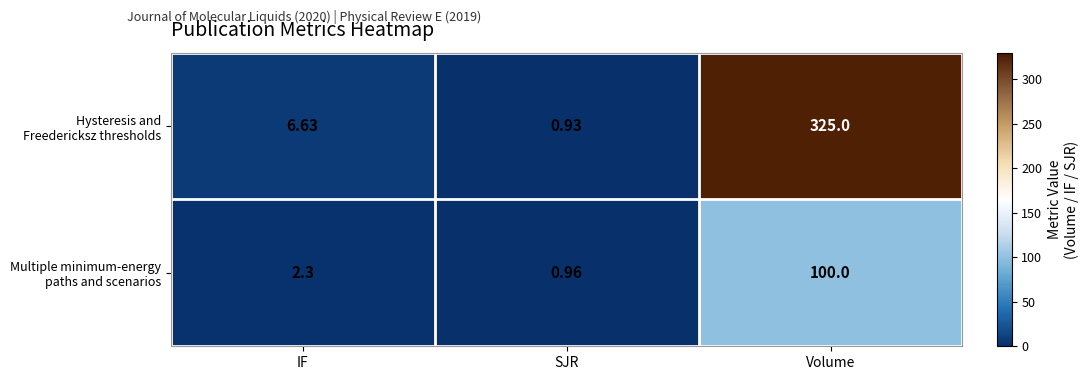

At which category does the chart reach its minimum across all series?

SJR